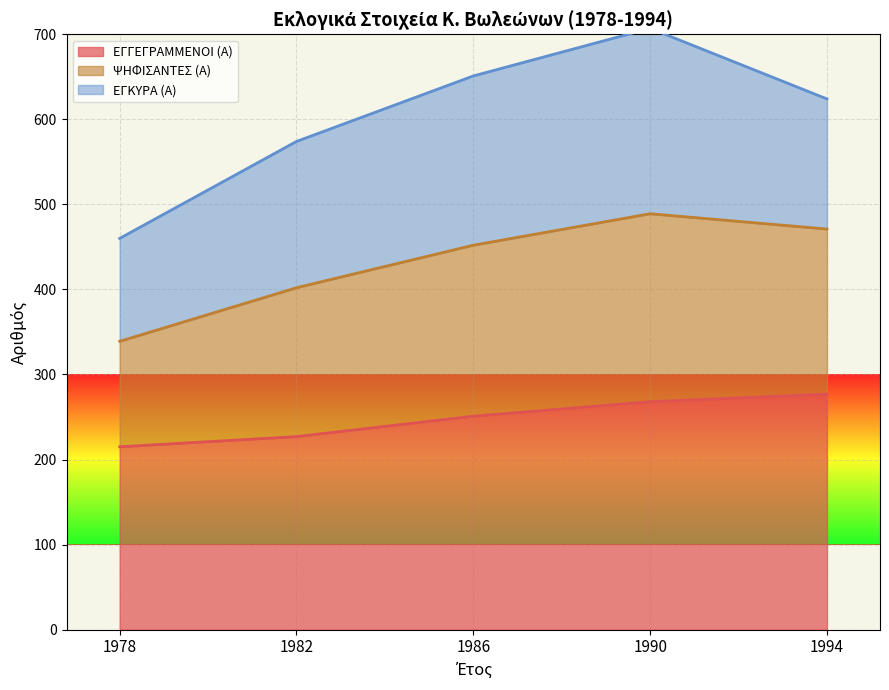

True or false: ΨΗΦΙΣΑΝΤΕΣ (Α) has a value of 311 at 1982.

False